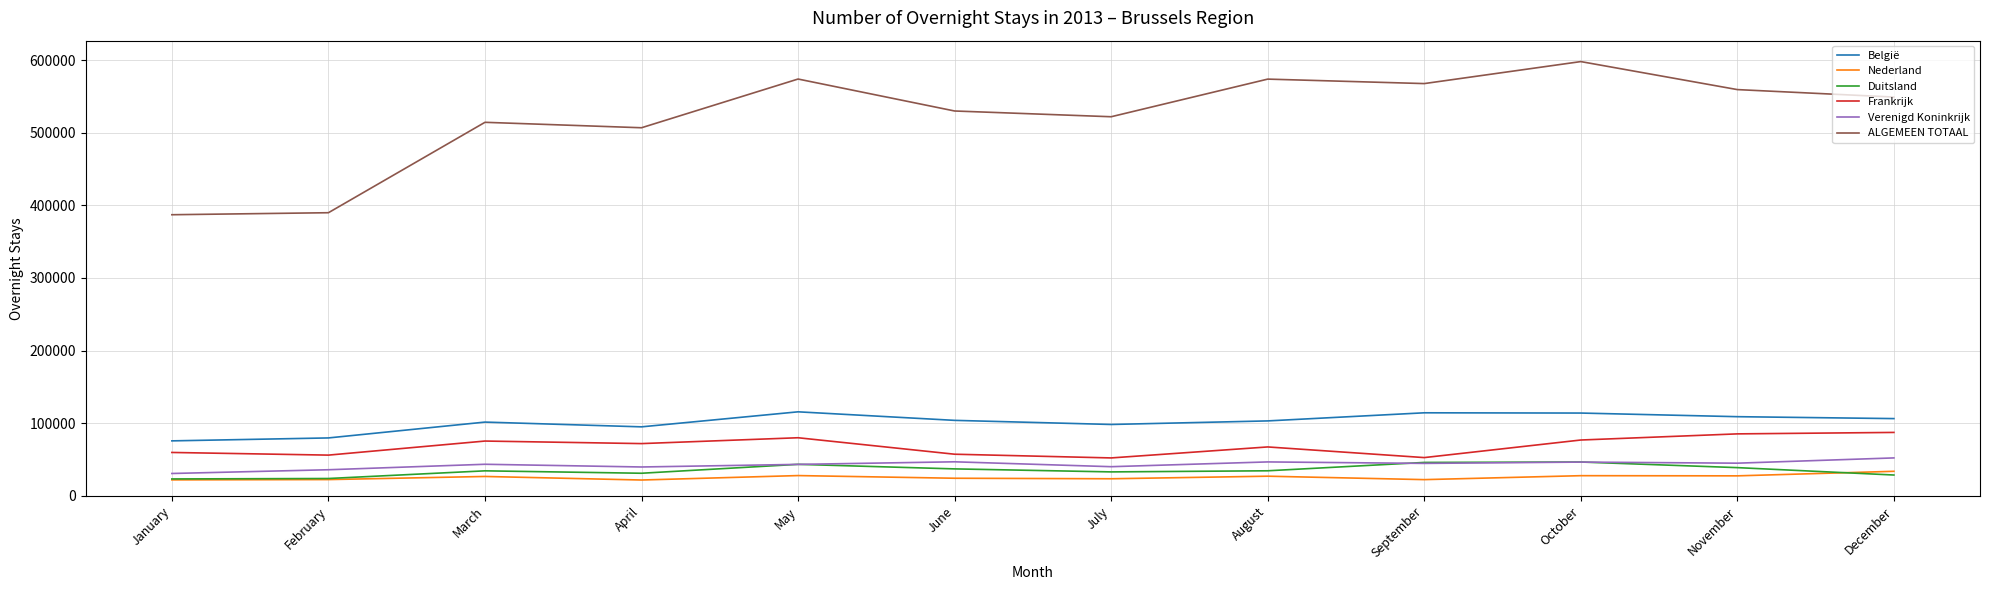

What is the minimum value shown in the chart?

21893